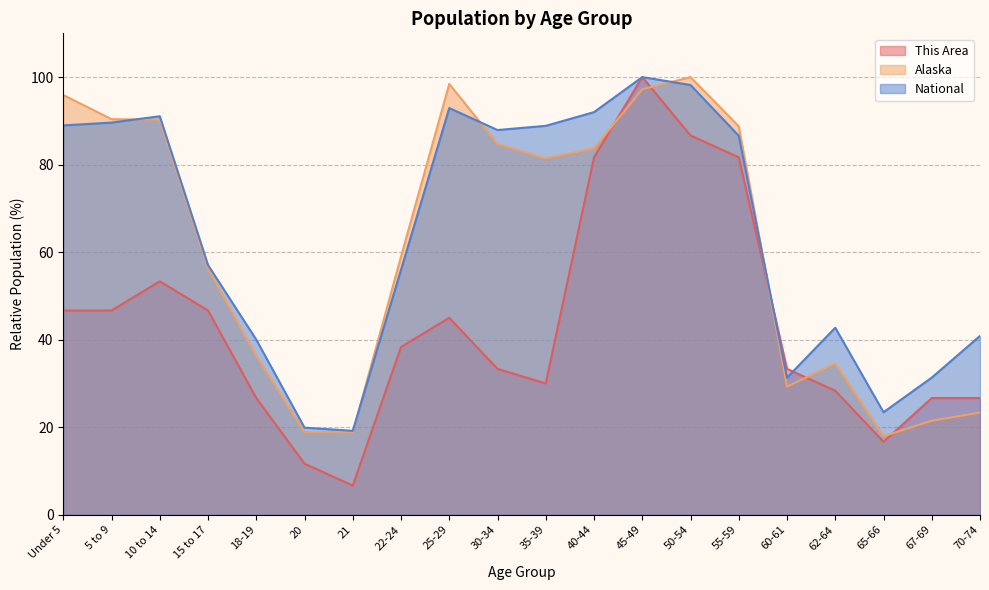

At which label does Alaska reach its minimum?

65-66